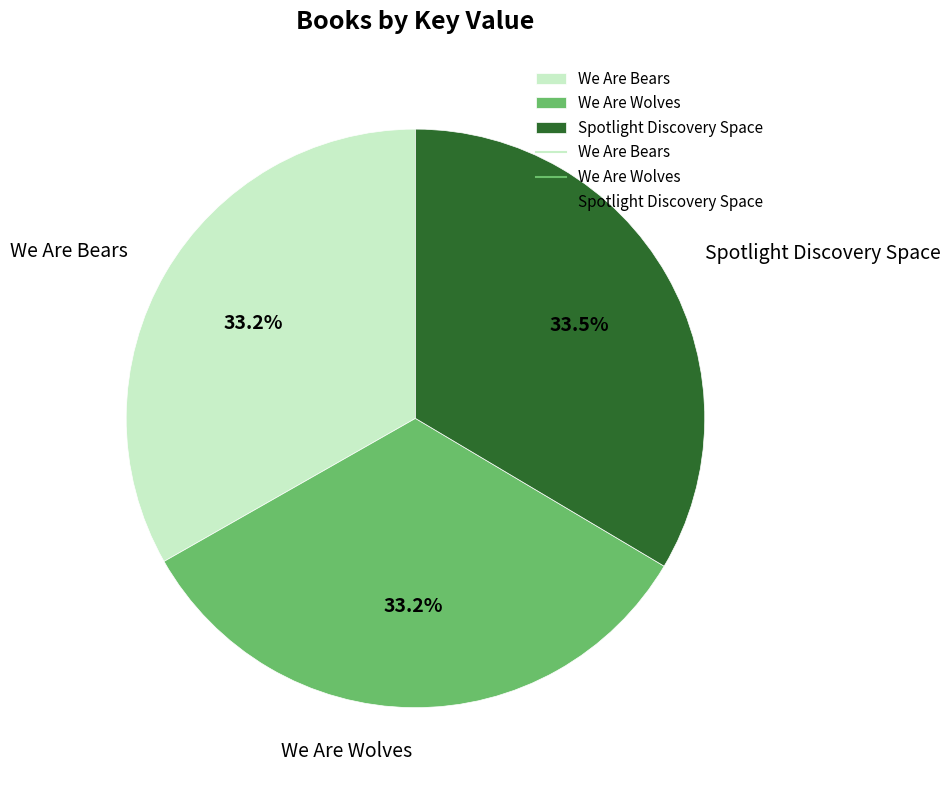

What percentage do We Are Bears and Spotlight Discovery Space together represent?

66.8%